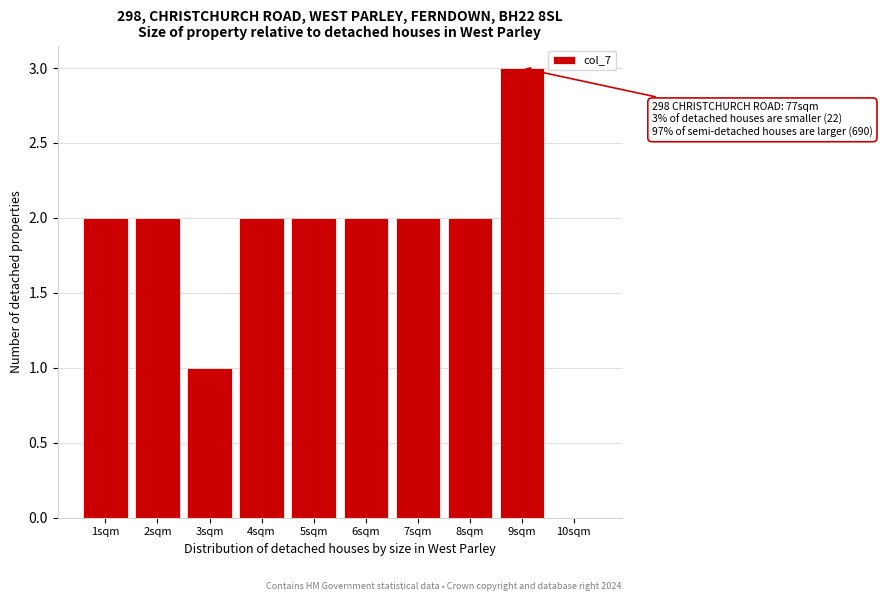

Reading right to left, extract all data points from this chart.

10sqm=0	9sqm=3	8sqm=2	7sqm=2	6sqm=2	5sqm=2	4sqm=2	3sqm=1	2sqm=2	1sqm=2